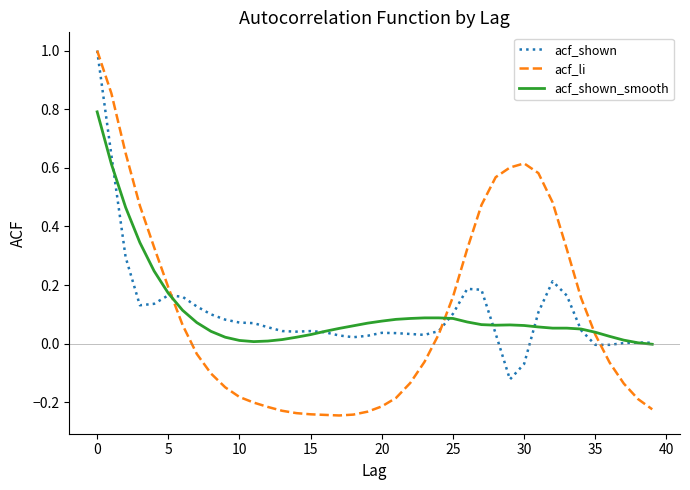

What is the highest value of the acf_shown_smooth series?

0.8